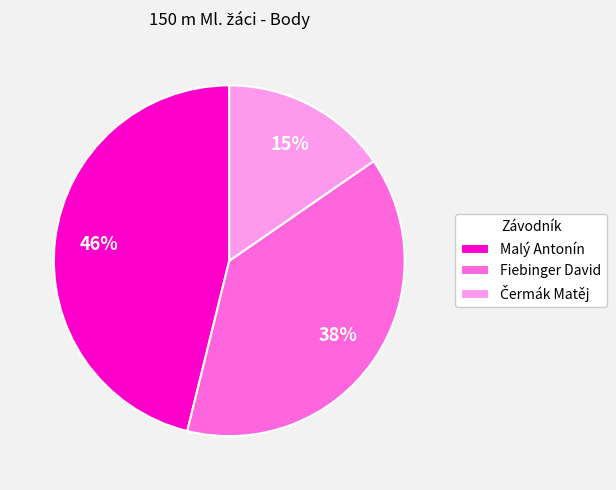

Is it true that Malý Antonín is 46% of the pie?

True